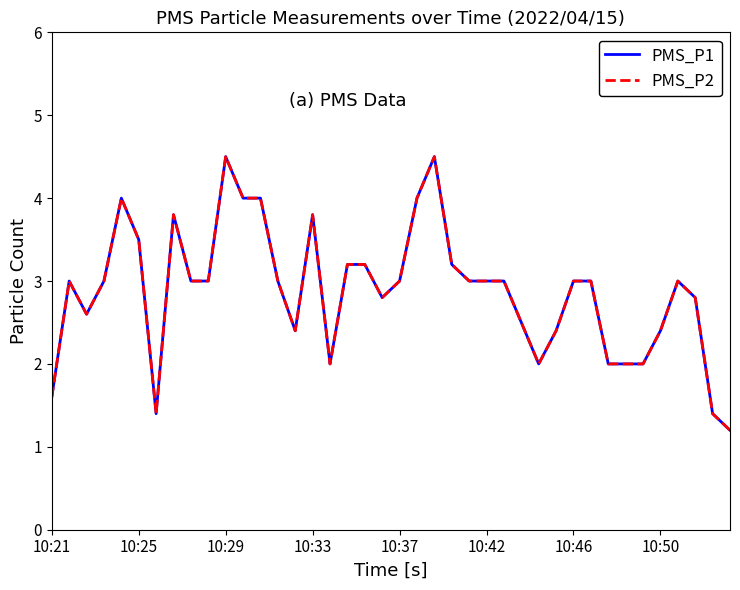

True or false: PMS_P2 and PMS_P1 cross at least once.

False